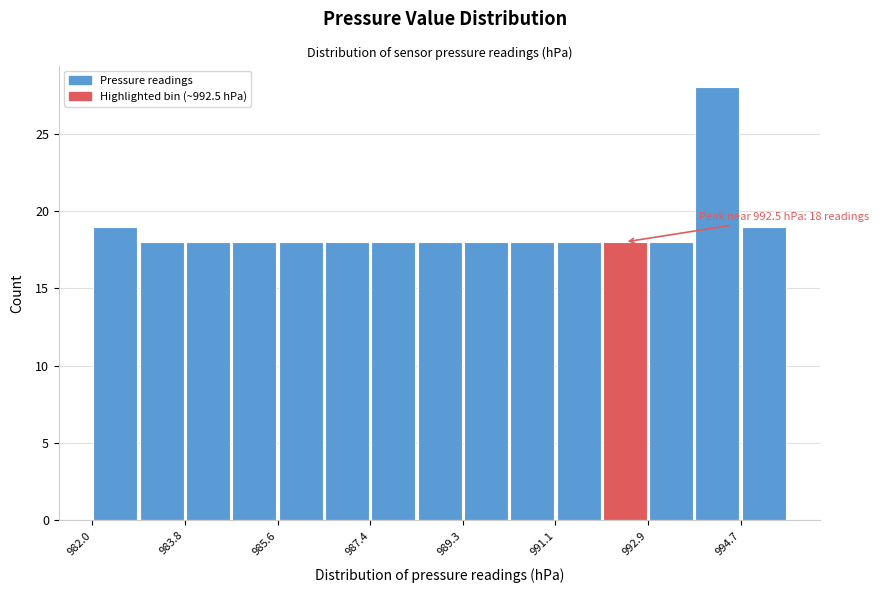

Which range on the x-axis has the tallest bar?

993.8 to 994.6